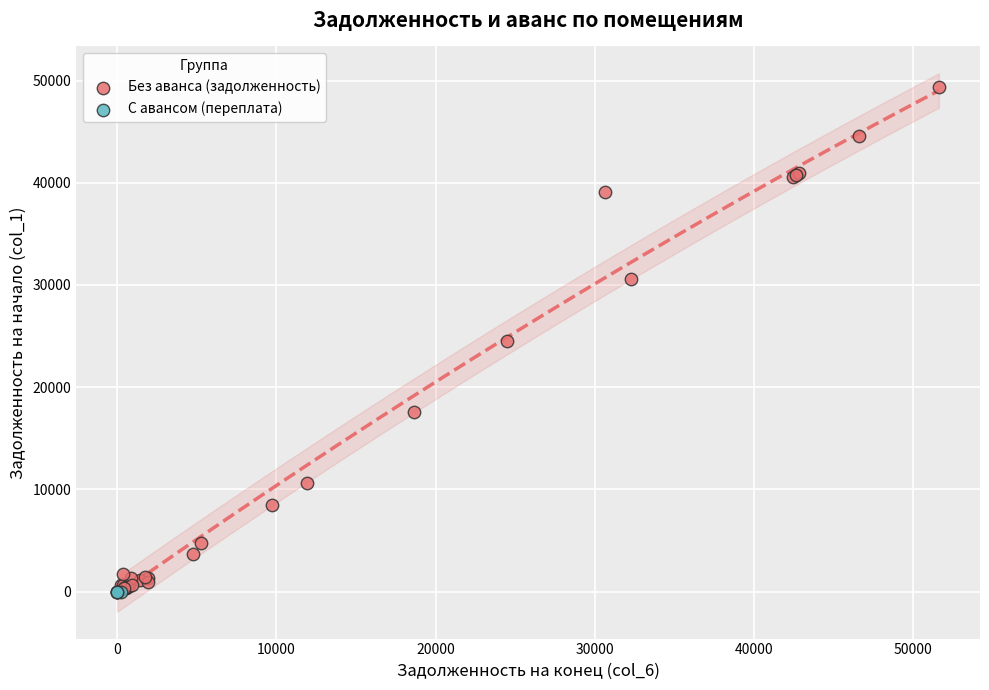

Which series reaches the maximum Y coordinate?

Без аванса (задолженность)